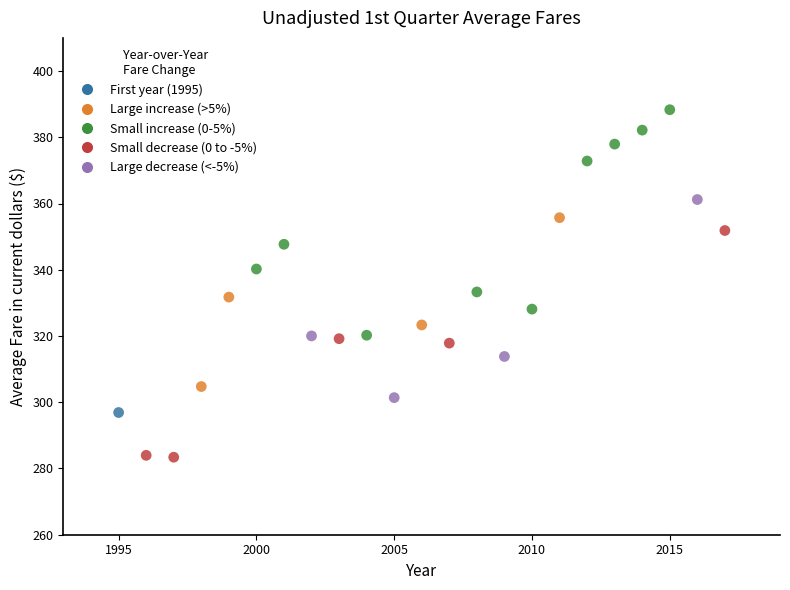

What is the range of Y values (max minus min)?

104.9